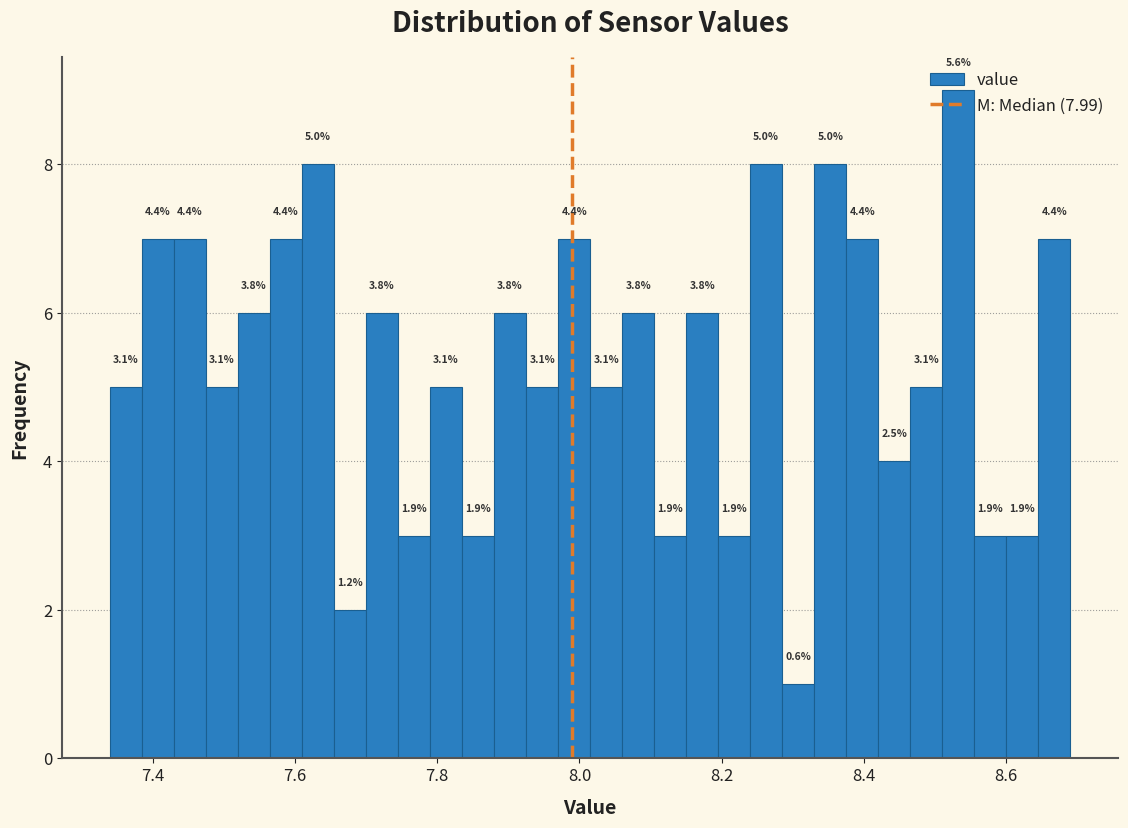

Around what value on the x-axis is the tallest bar? Give the approximate position of its centre, as read against the axis.

8.54